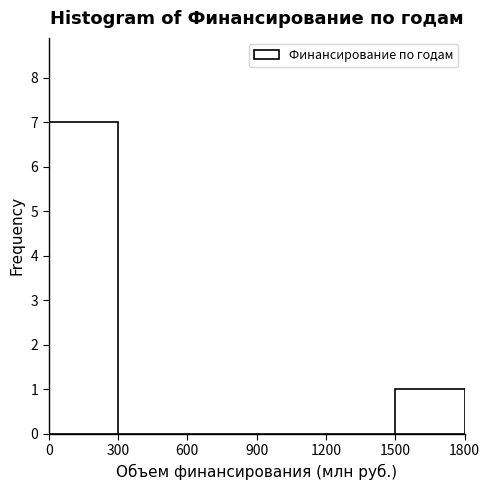

Reading left to right, transcribe this chart: for each bar, give the range it covers on the x-axis and its height. The values are not printed on the chart, so give them approximately, as read against the axis.

0 to 300: 7
300 to 600: 0
600 to 900: 0
900 to 1200: 0
1200 to 1500: 0
1500 to 1800: 1